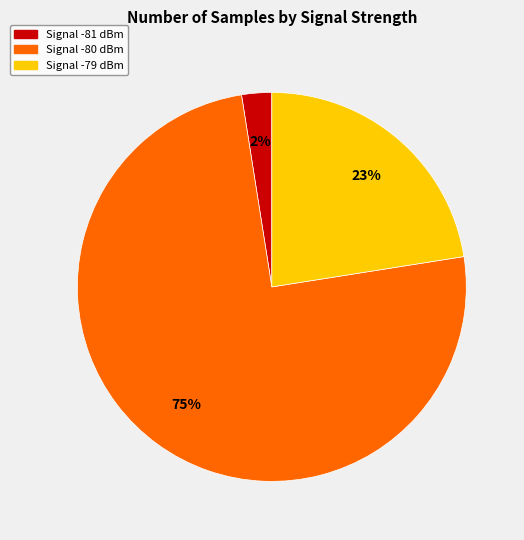

To the nearest percent, what is the difference between the largest and smallest slice percentages?

73%